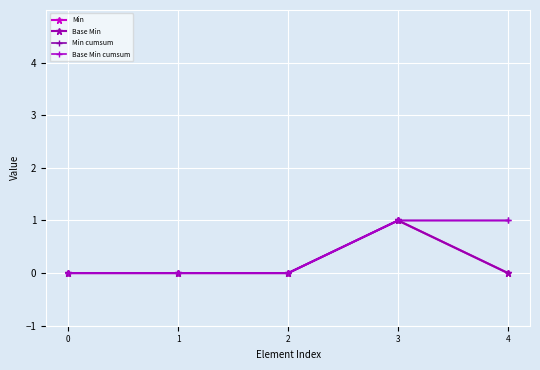

At which category is the sum across all series the highest?

3